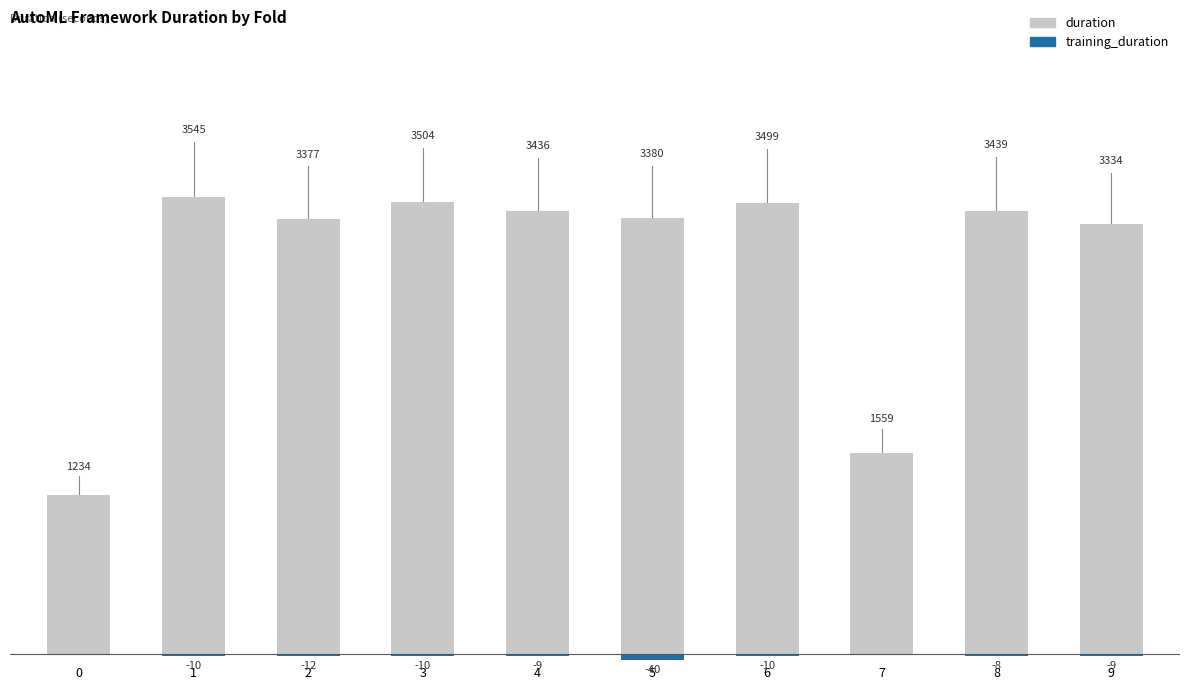

Rank the categories by training_duration value from highest to lowest.

0, 7, 8, 4, 9, 3, 1, 6, 2, 5